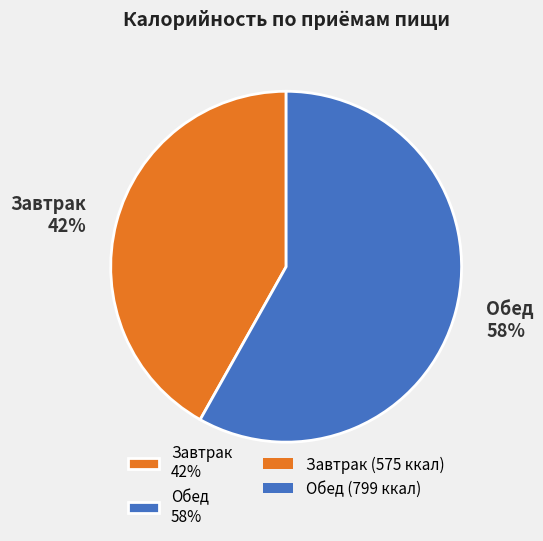

To the nearest percent, what portion does Завтрак represent?

42%